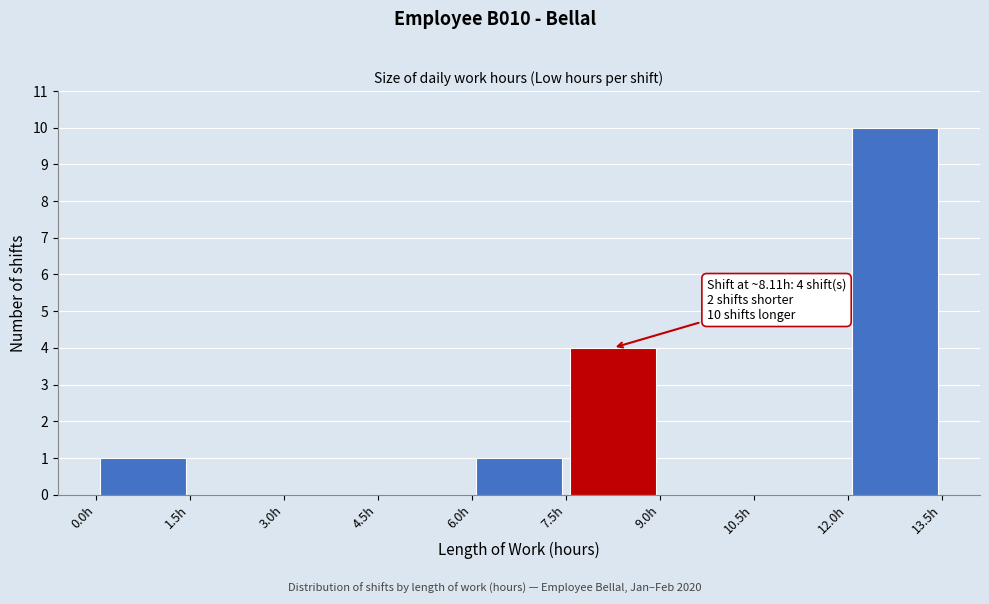

Which range on the x-axis has the tallest bar?

12.0 to 13.5